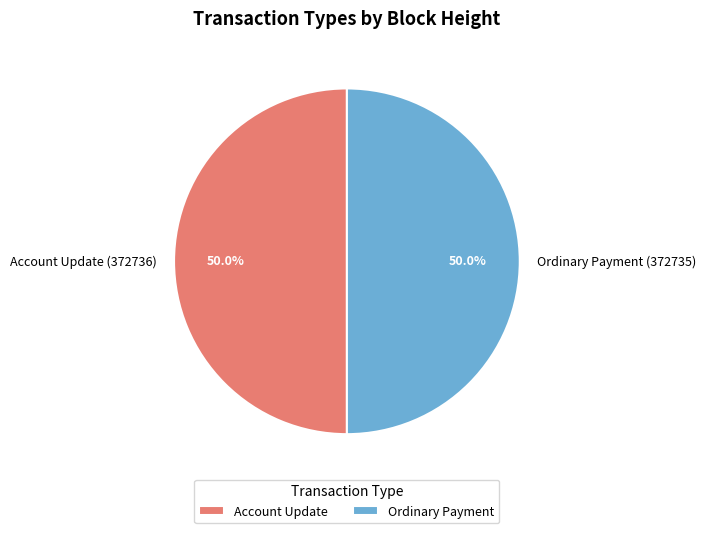

What is the ratio of the value at Account Update (372736) to the value at Ordinary Payment (372735)?

1.0